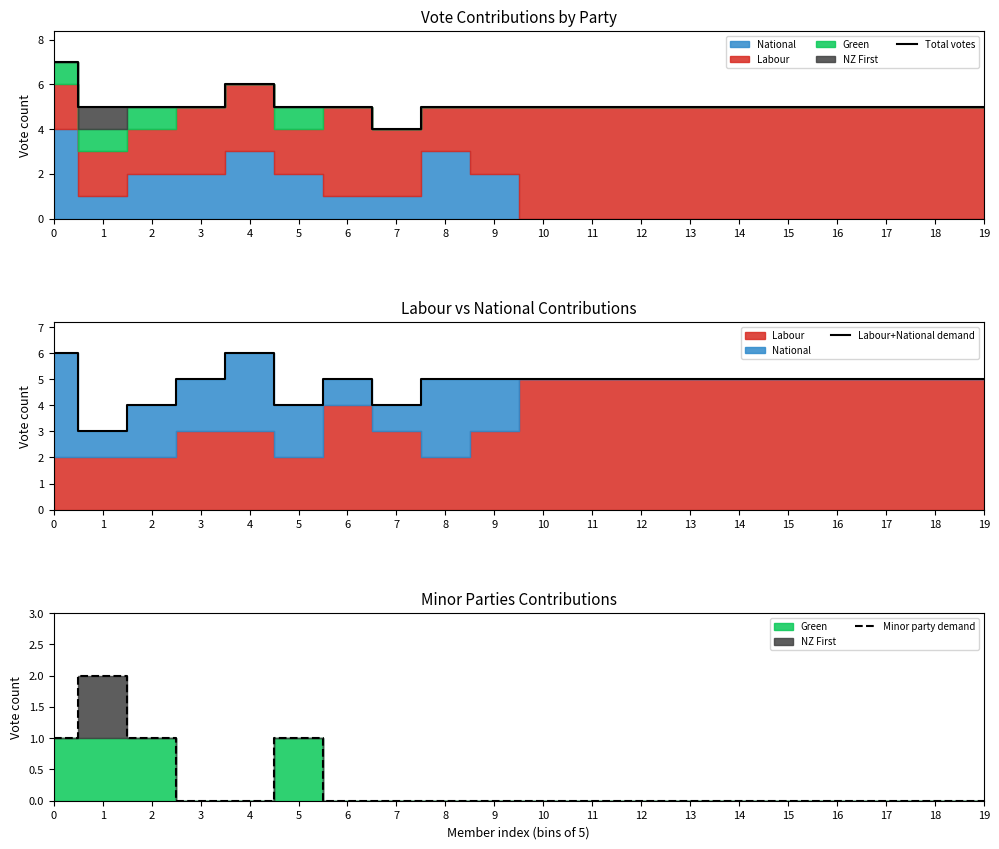

What is the highest value of the Total votes series?

7